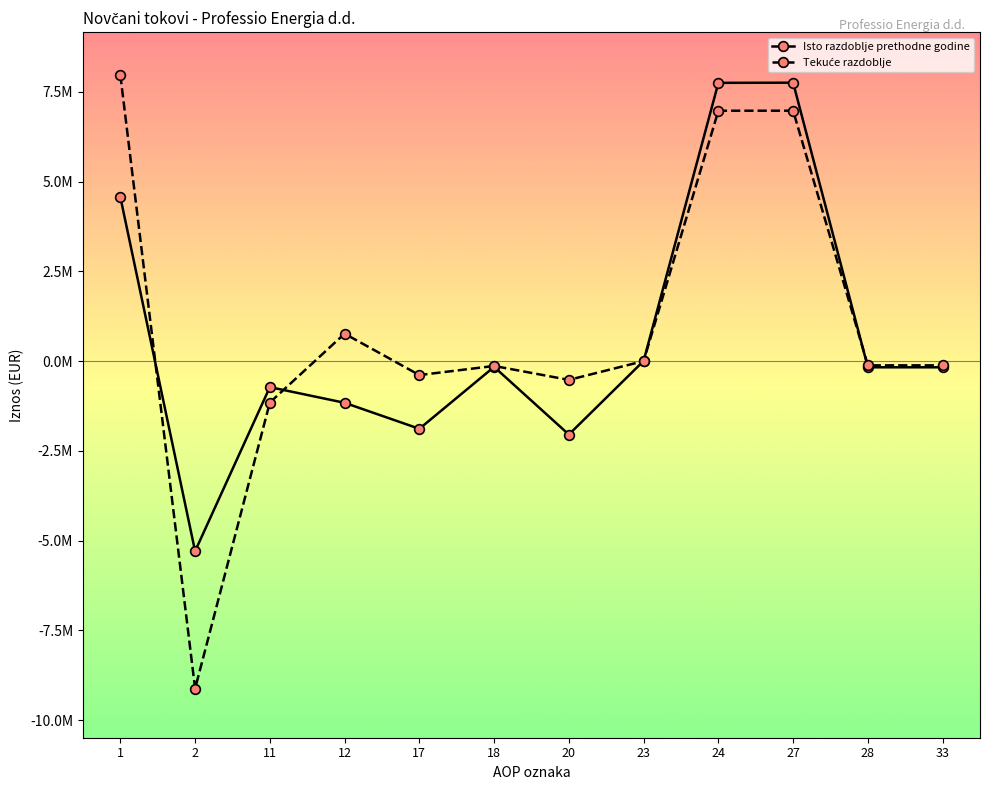

How many interior local valleys does the Isto razdoblje prethodne godine series have?

3